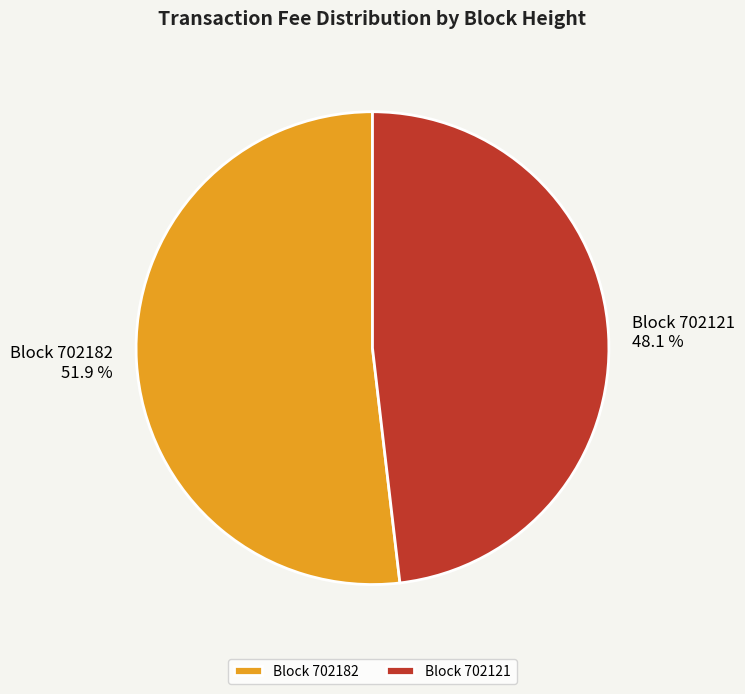

Combined, do Block 702121 and Block 702182 account for over 50%?

Yes